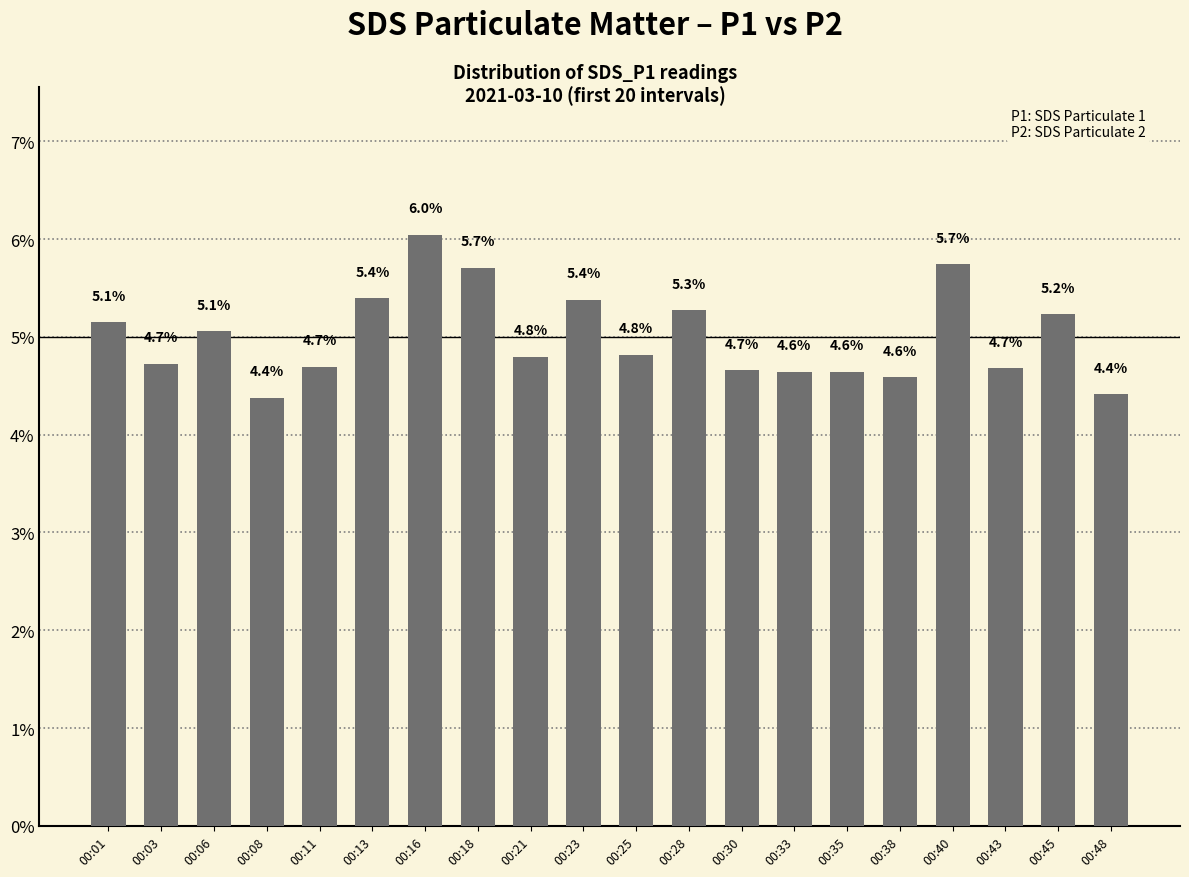

What is the average value?

5.0